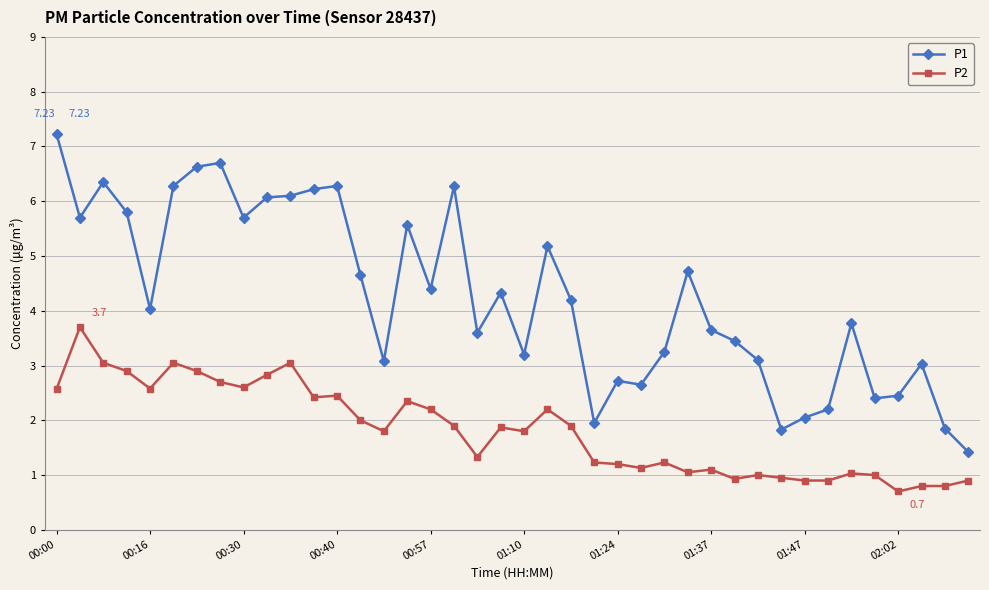

At how many categories does at least one series exceed 1?

40